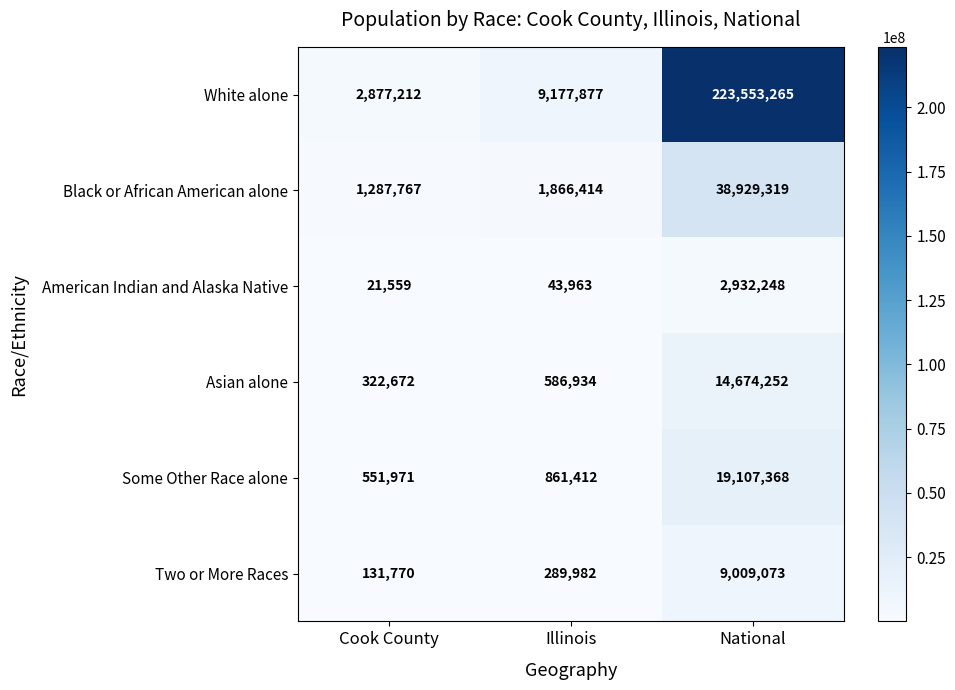

What value does the Two or More Races series have at Illinois?

289982